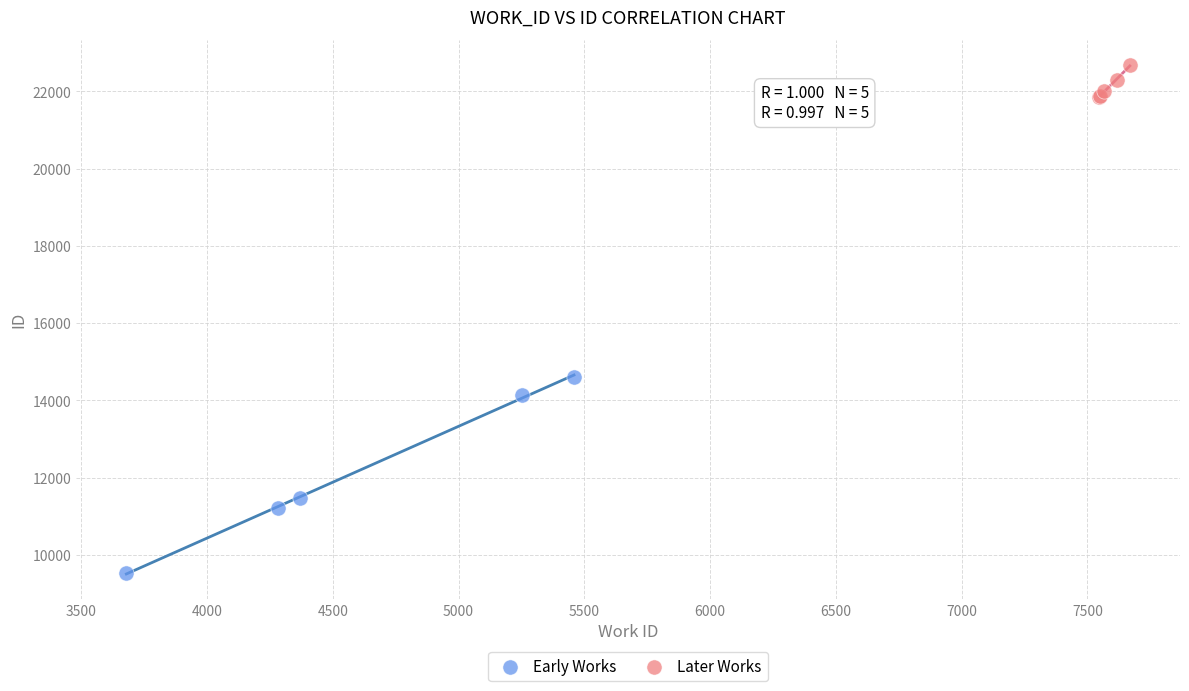

What are all the series names shown in the legend?

Early Works, Later Works